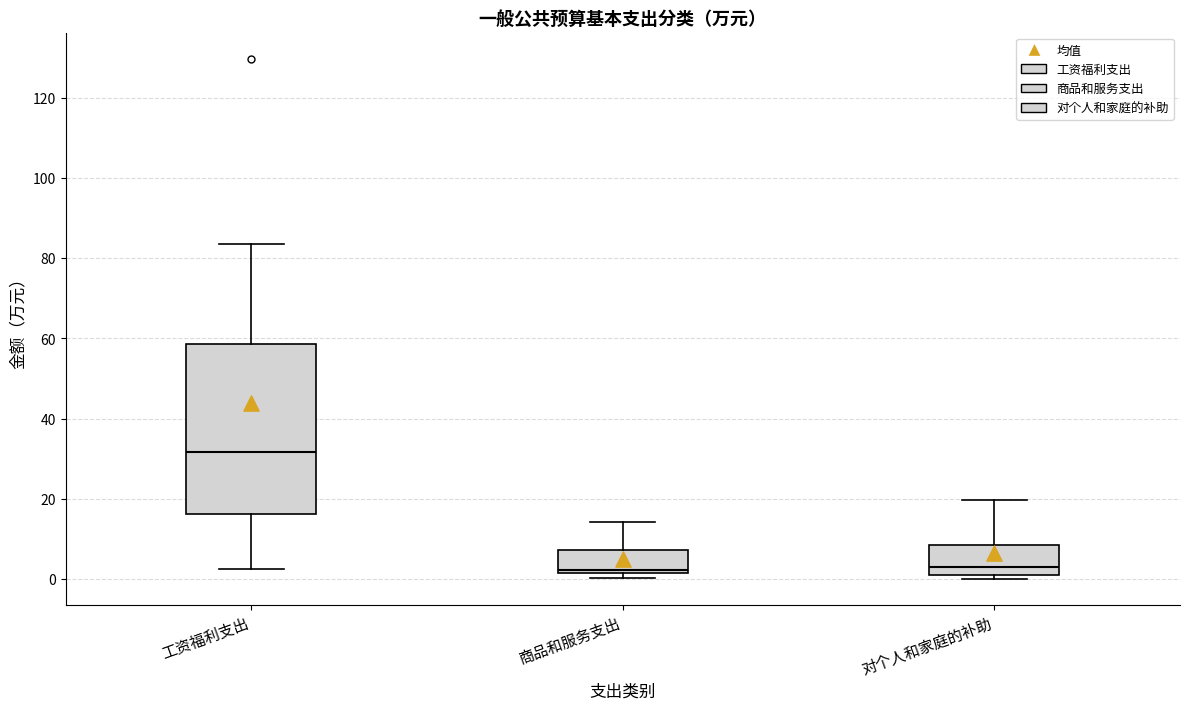

Which box has the highest median line?

工资福利支出